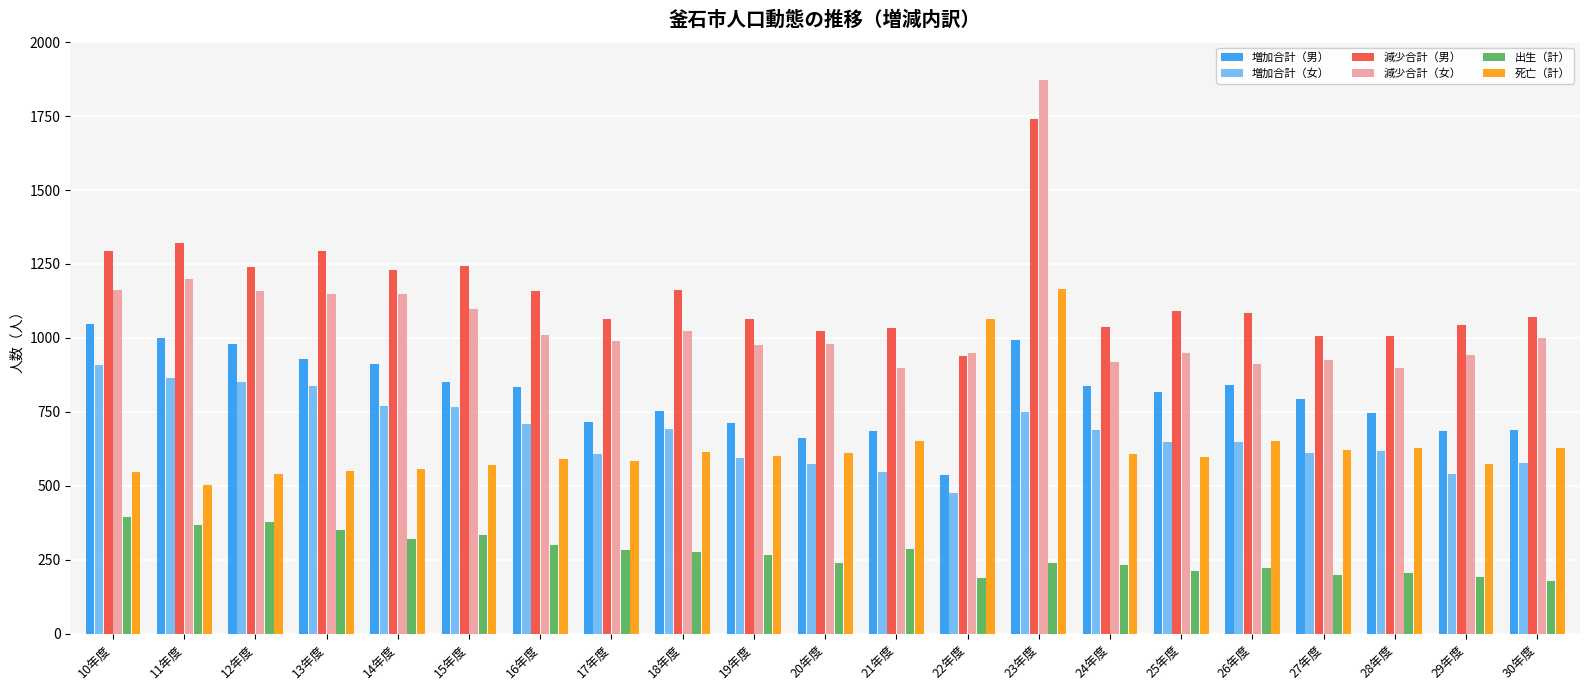

Is it true that 増加合計（女） equals 608 at 17年度?

True